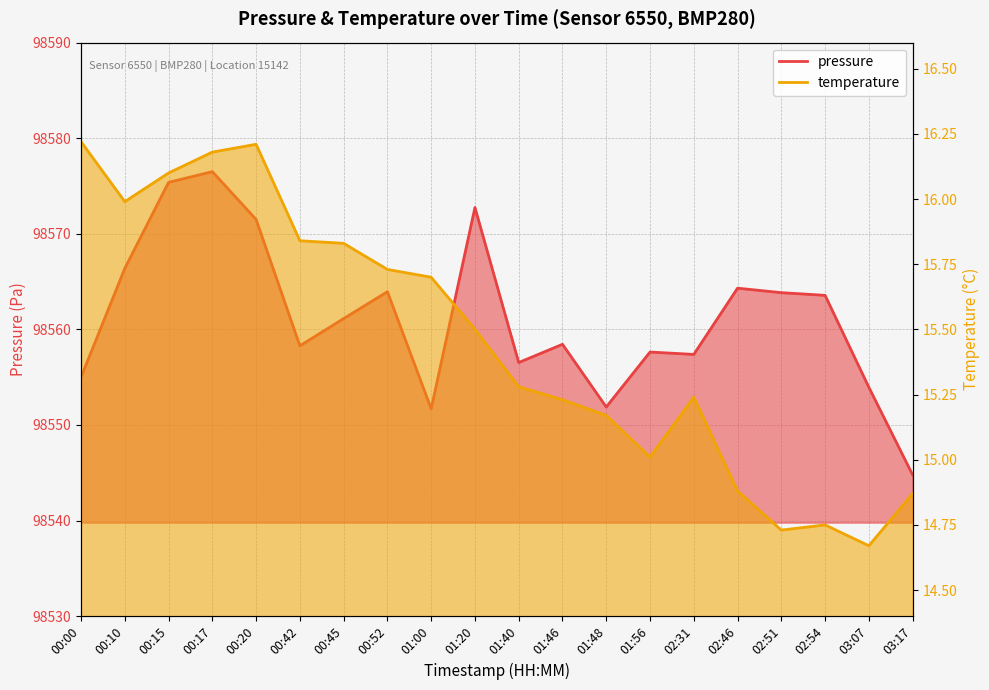

Which category has the highest value in the temperature series?

00:00